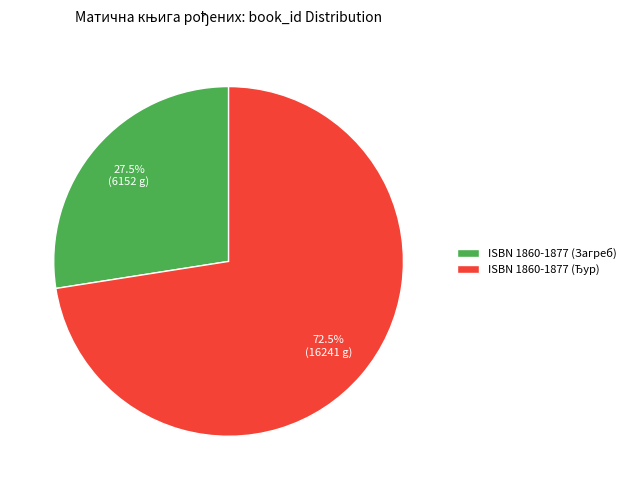

Count the number of slices in the pie.

2